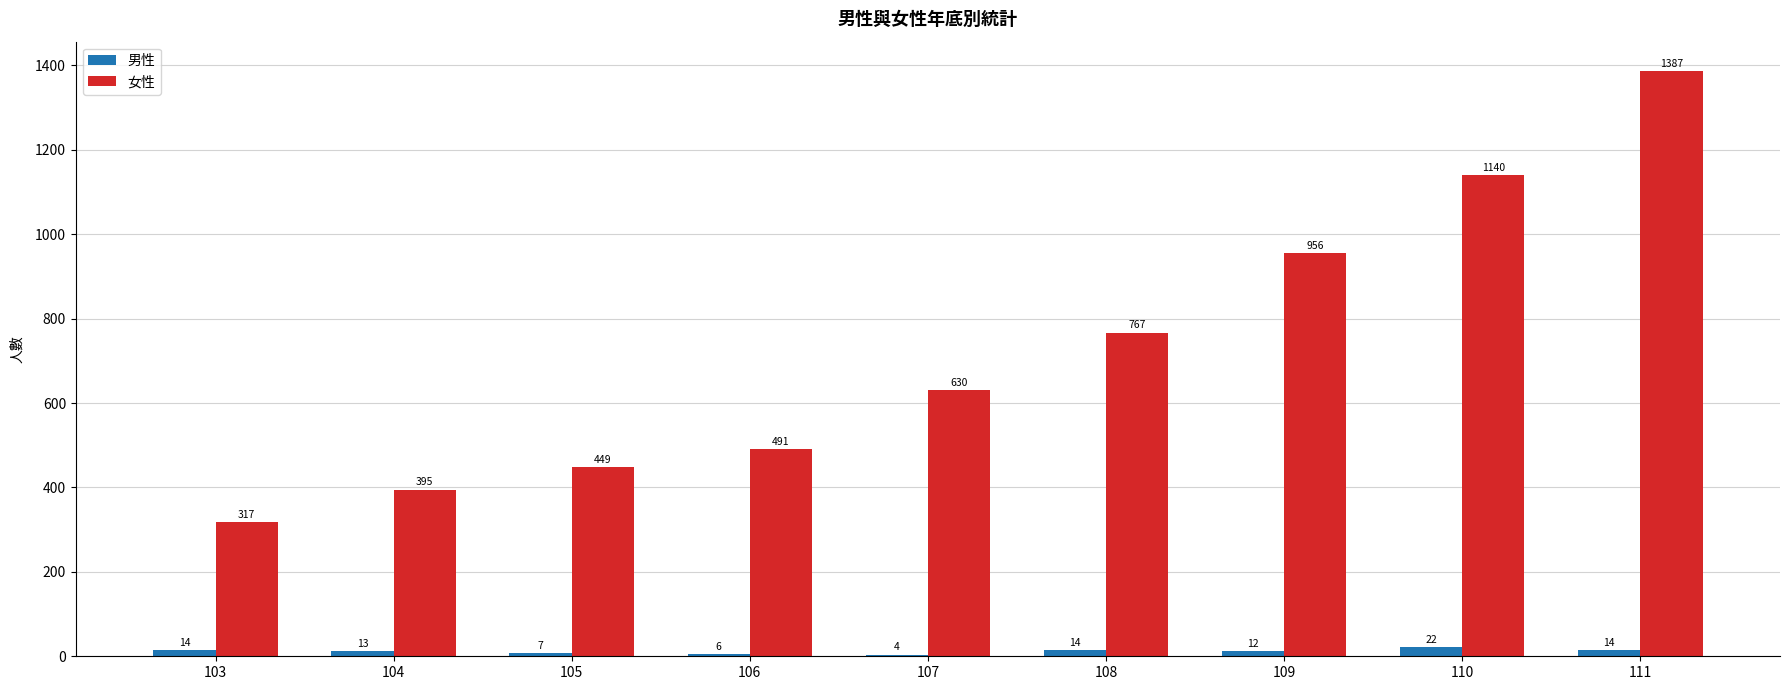

Is it true that 女性 equals 1387 at 111?

True